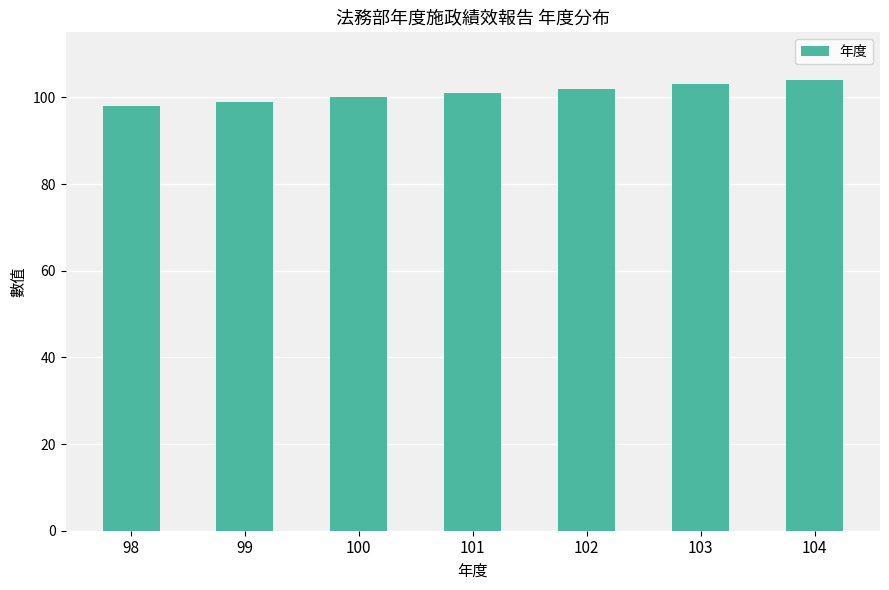

Reading left to right, extract all data points from this chart.

98	99	100	101	102	103	104